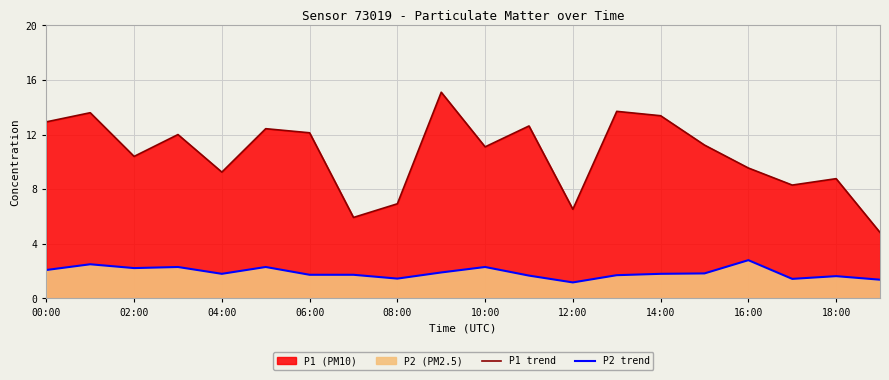

Which series has the largest total across all categories?

P1 trend